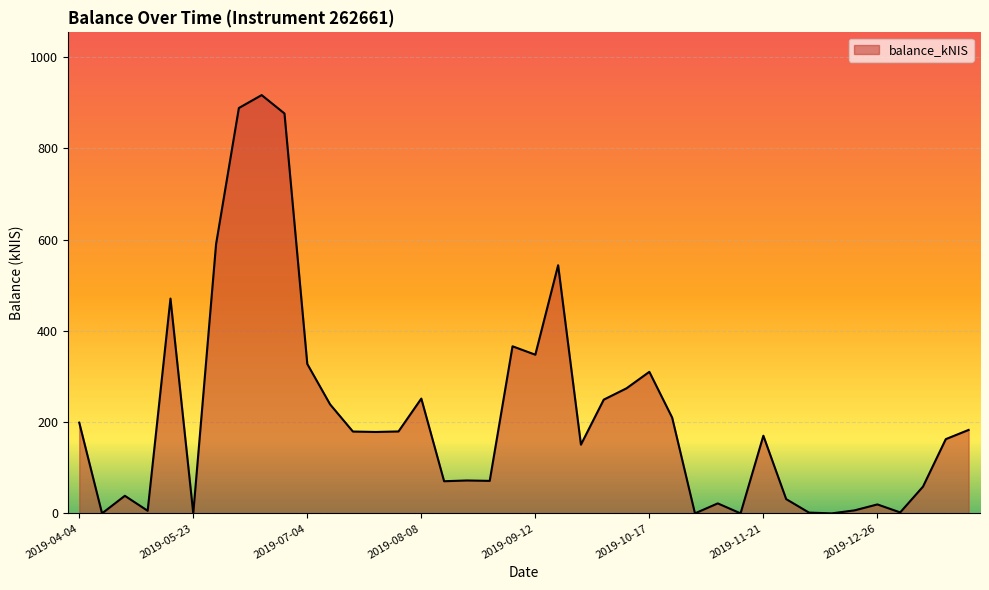

Reading right to left, what are all the values shown in this chart?

182.8	162.7	58.6	2.1	19.6	6.6	0.0	1.7	31.3	170.2	0.0	21.9	0.0	209.9	310.1	274.1	249.2	150.6	543.7	347.7	366.1	71.2	72.1	70.4	251.6	179.5	178.4	179.3	238.9	327.4	876.3	916.5	888.3	589.9	0.0	470.7	5.7	38.5	0.0	198.8